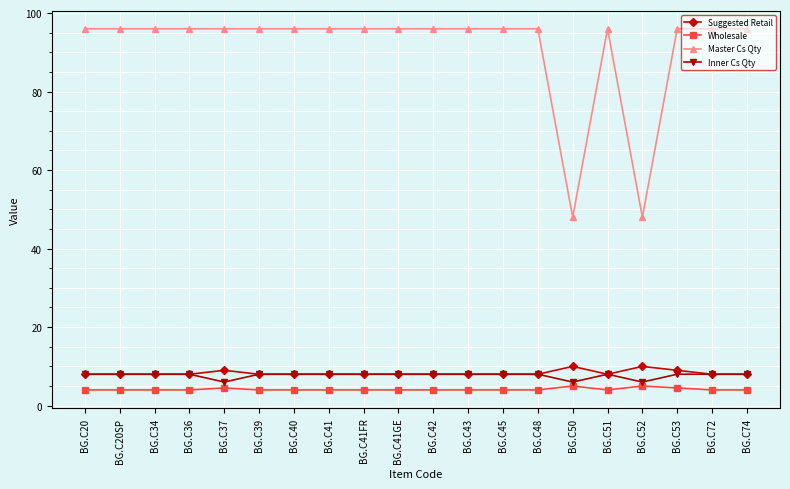

Is this an area chart (filled region under the line)?

No